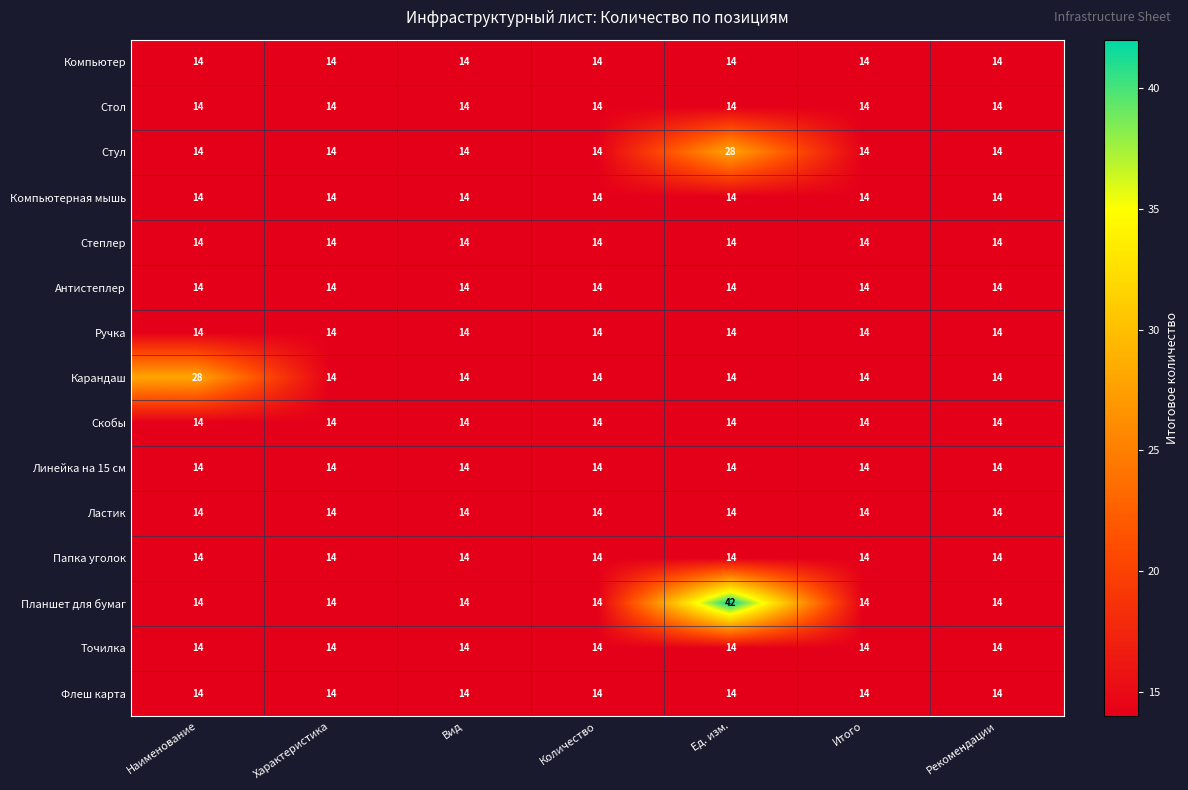

How many data points does each series have?

7